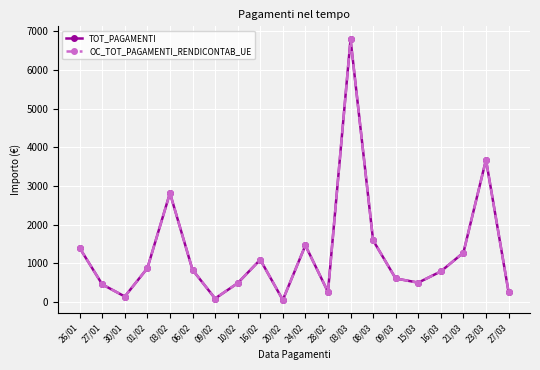

How many data points in OC_TOT_PAGAMENTI_RENDICONTAB_UE are less than 831?

10